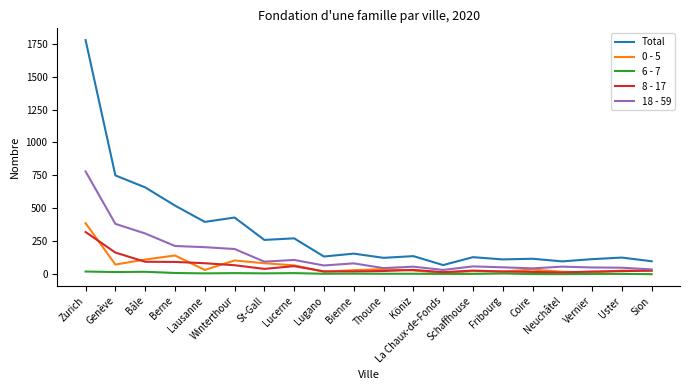

At which label does Total first exceed 137?

Zurich